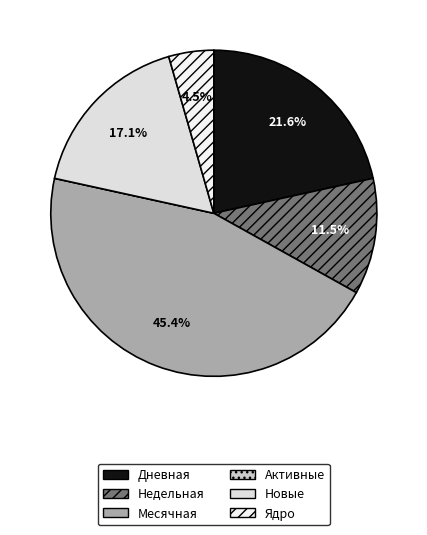

To the nearest percent, what is the difference between the largest and smallest slice percentages?

45%